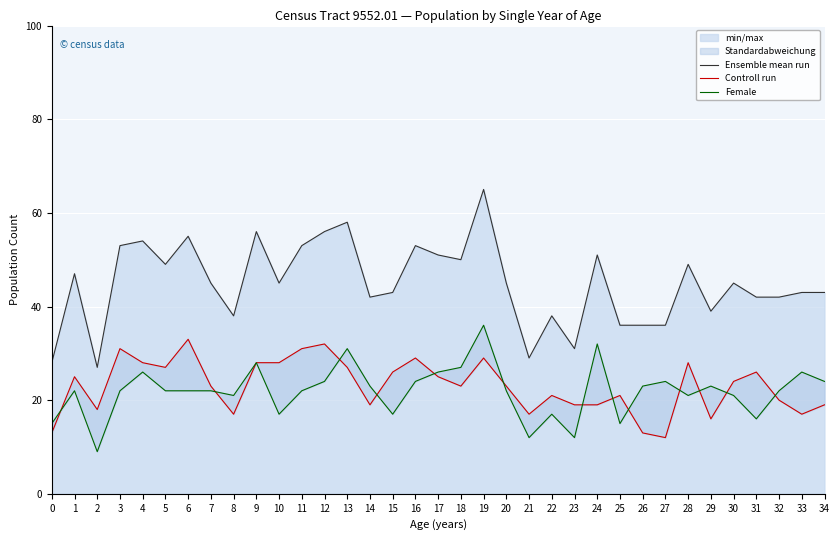

Reading left to right, what are all the values shown in this chart?

Ensemble mean run: 0=28	1=47	2=27	3=53	4=54	5=49	6=55	7=45	8=38	9=56	10=45	11=53	12=56	13=58	14=42	15=43	16=53	17=51	18=50	19=65	20=45	21=29	22=38	23=31	24=51	25=36	26=36	27=36	28=49	29=39	30=45	31=42	32=42	33=43	34=43
Controll run: 0=13	1=25	2=18	3=31	4=28	5=27	6=33	7=23	8=17	9=28	10=28	11=31	12=32	13=27	14=19	15=26	16=29	17=25	18=23	19=29	20=23	21=17	22=21	23=19	24=19	25=21	26=13	27=12	28=28	29=16	30=24	31=26	32=20	33=17	34=19
Female: 0=15	1=22	2=9	3=22	4=26	5=22	6=22	7=22	8=21	9=28	10=17	11=22	12=24	13=31	14=23	15=17	16=24	17=26	18=27	19=36	20=22	21=12	22=17	23=12	24=32	25=15	26=23	27=24	28=21	29=23	30=21	31=16	32=22	33=26	34=24